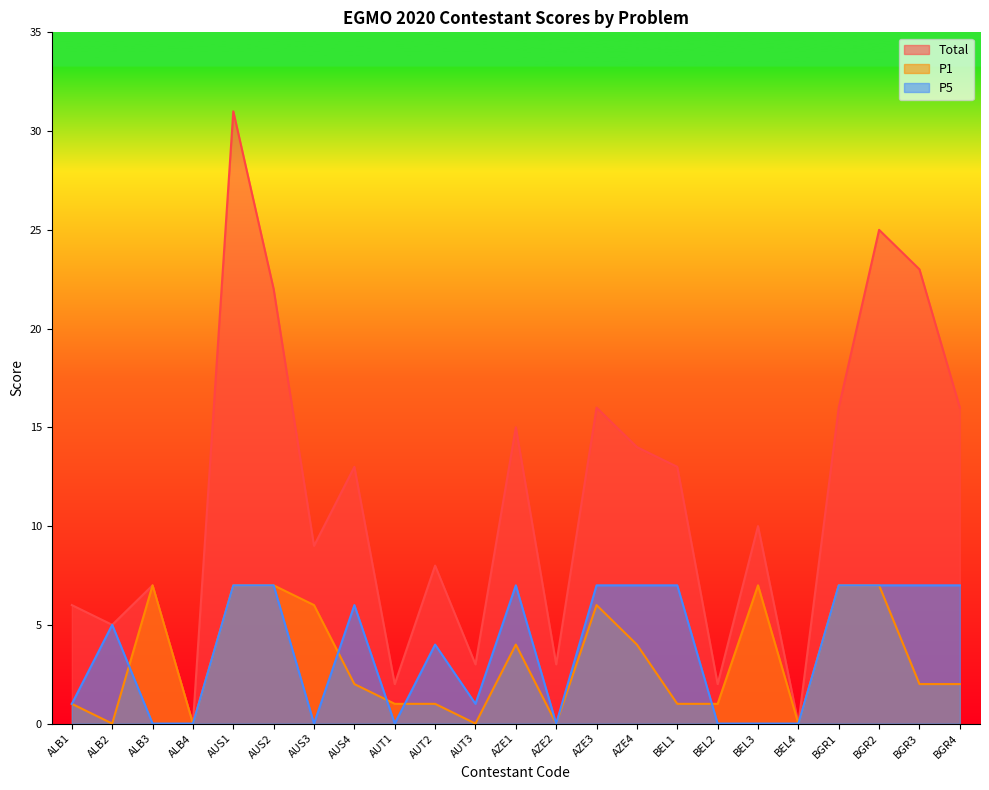

Reading left to right, list all the values displayed in this chart.

Total: ALB1=6	ALB2=5	ALB3=7	ALB4=0	AUS1=31	AUS2=22	AUS3=9	AUS4=13	AUT1=2	AUT2=8	AUT3=3	AZE1=15	AZE2=3	AZE3=16	AZE4=14	BEL1=13	BEL2=2	BEL3=10	BEL4=0	BGR1=16	BGR2=25	BGR3=23	BGR4=16
P1: ALB1=1	ALB2=0	ALB3=7	ALB4=0	AUS1=7	AUS2=7	AUS3=6	AUS4=2	AUT1=1	AUT2=1	AUT3=0	AZE1=4	AZE2=0	AZE3=6	AZE4=4	BEL1=1	BEL2=1	BEL3=7	BEL4=0	BGR1=7	BGR2=7	BGR3=2	BGR4=2
P5: ALB1=1	ALB2=5	ALB3=0	ALB4=0	AUS1=7	AUS2=7	AUS3=0	AUS4=6	AUT1=0	AUT2=4	AUT3=1	AZE1=7	AZE2=0	AZE3=7	AZE4=7	BEL1=7	BEL2=0	BEL3=0	BEL4=0	BGR1=7	BGR2=7	BGR3=7	BGR4=7